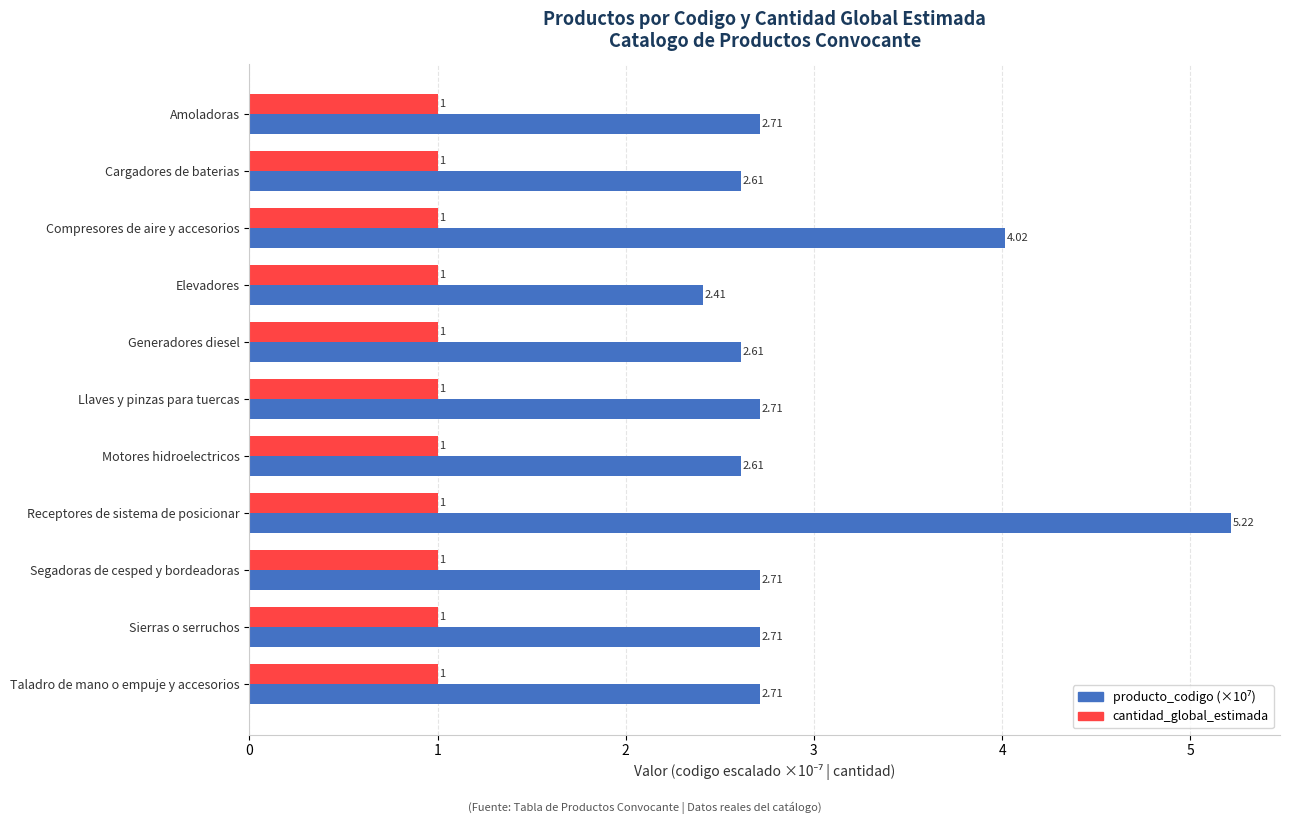

What is the average value of the cantidad_global_estimada series?

1.0